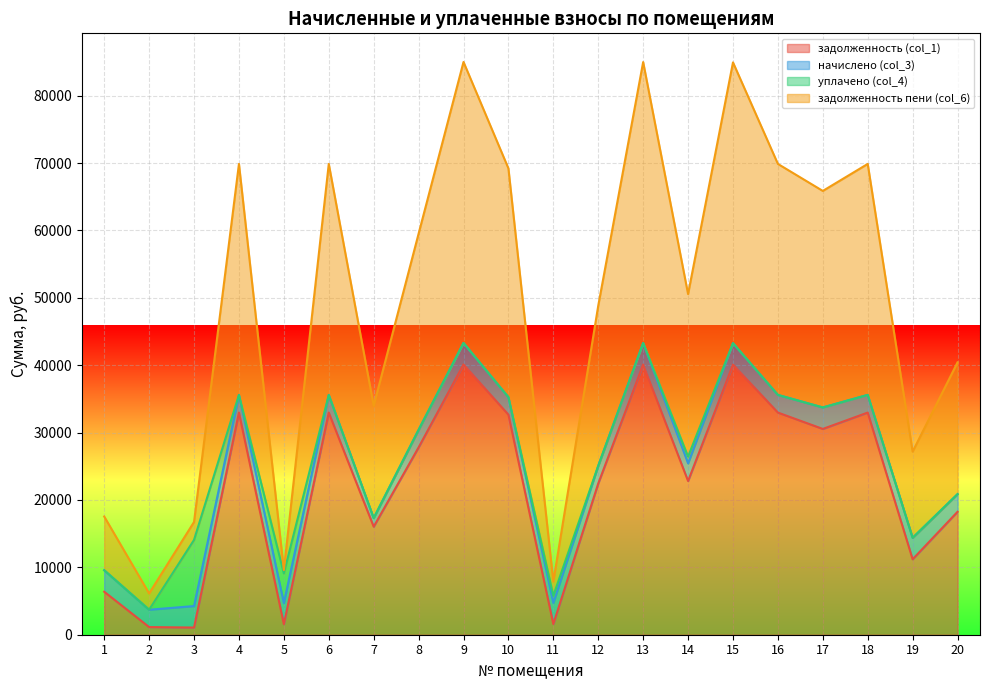

The value of задолженность (col_1) at 20 is 18247.6. True or false?

True